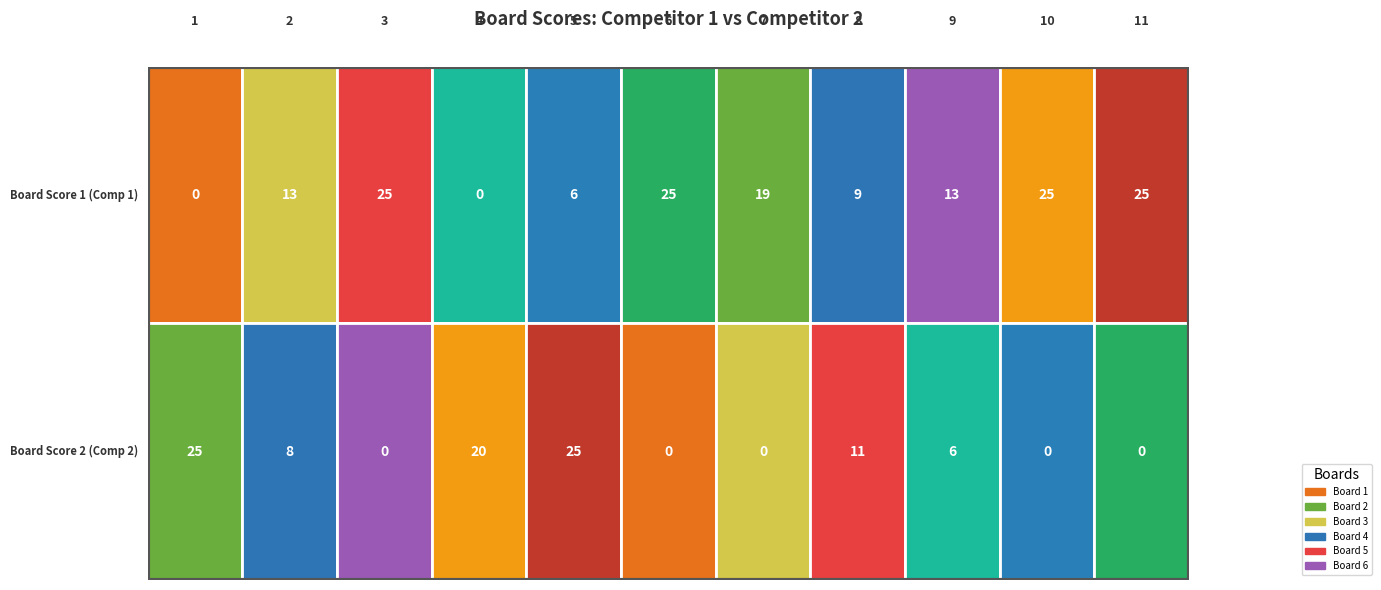

Rank the series by their maximum value, from lowest to highest.

1.50, 0.50